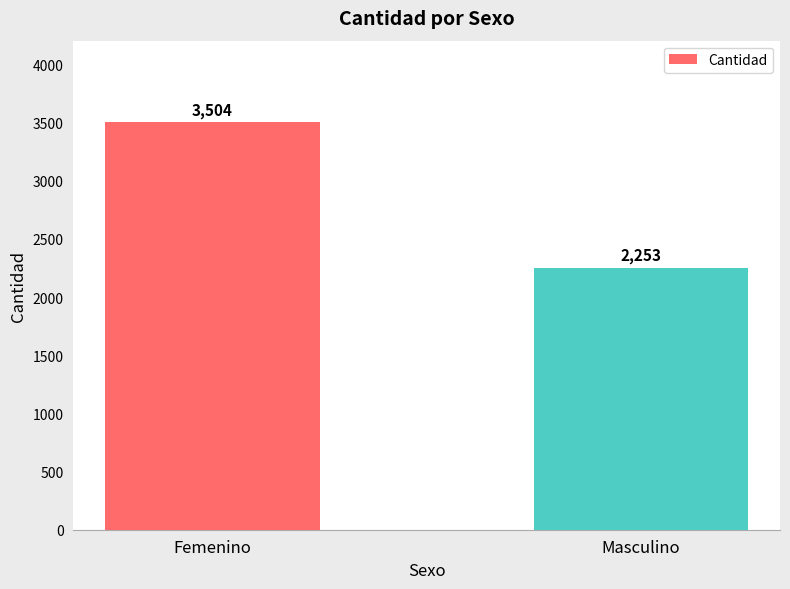

Between Femenino and Masculino, which is larger?

Femenino